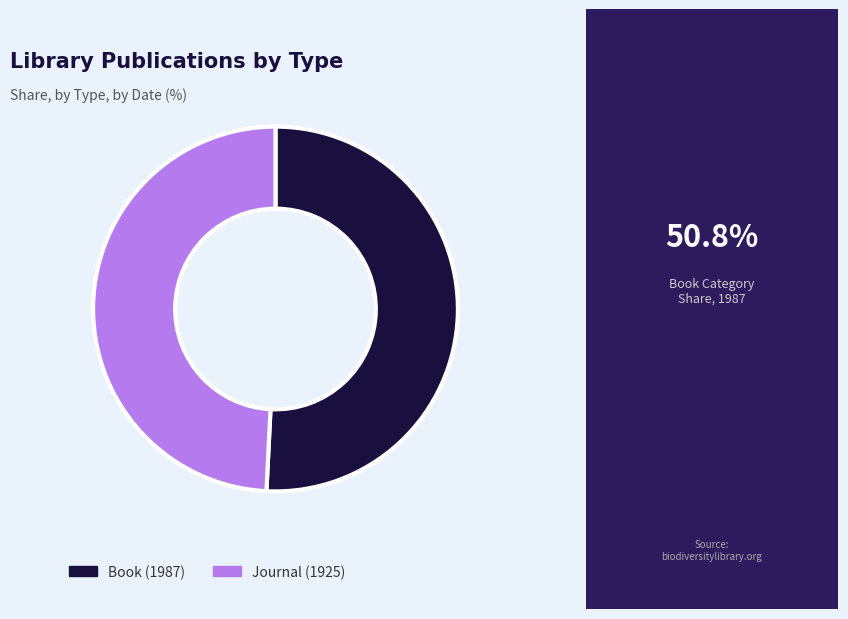

Is the sum of Book (1987) and Journal (1925) greater than half?

Yes